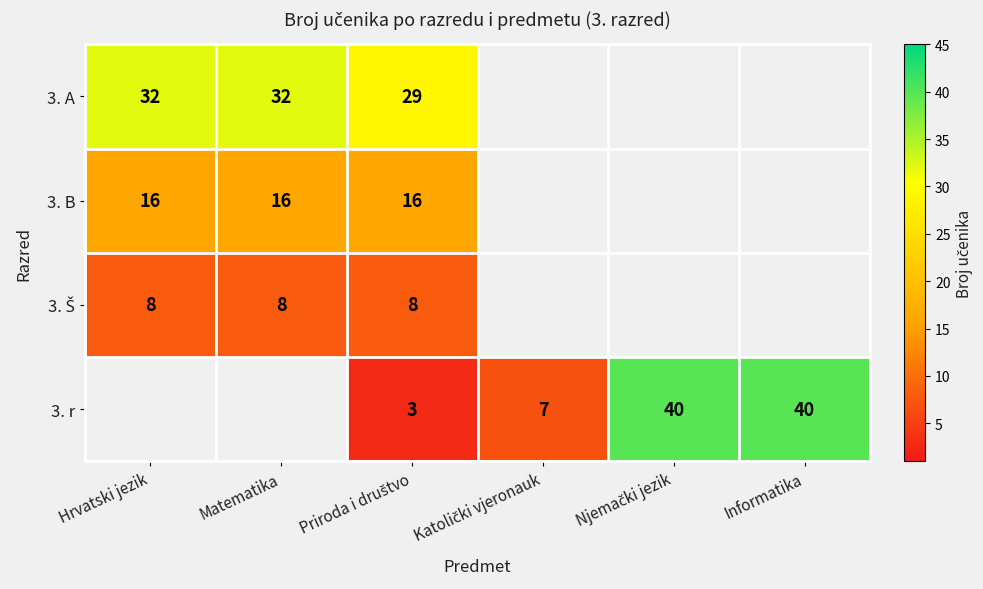

At which category is the sum across all series the highest?

Priroda i društvo